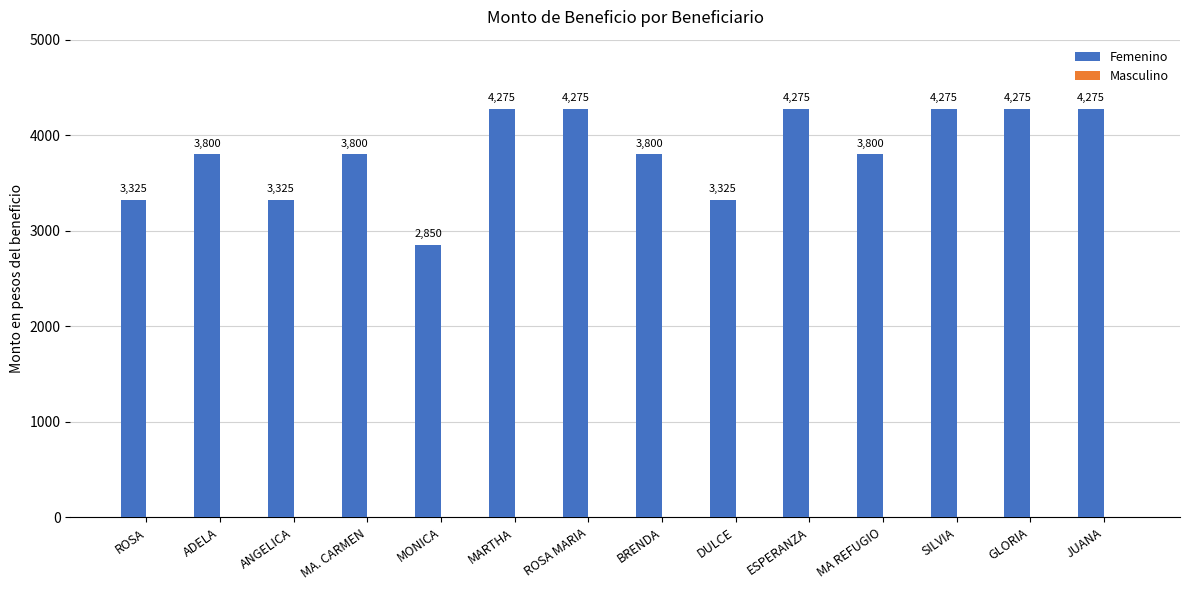

True or false: the data shows 3325 at DULCE.

True